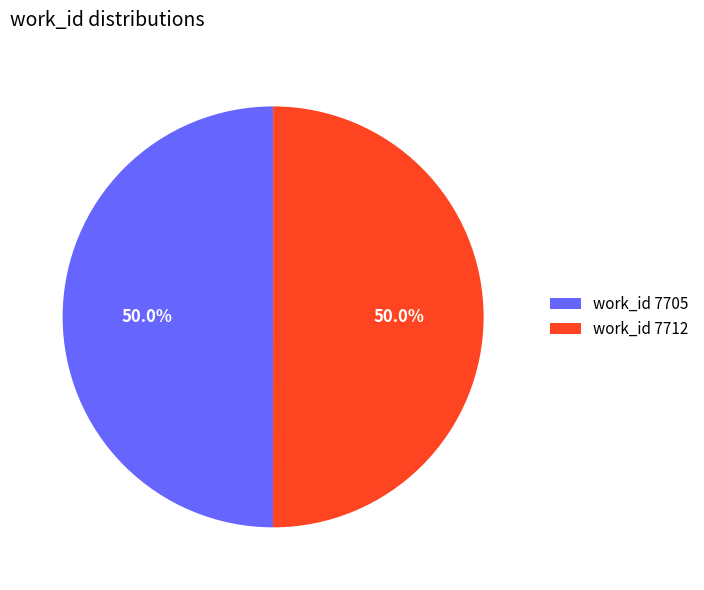

Combined, do work_id 7712 and work_id 7705 account for over 50%?

Yes